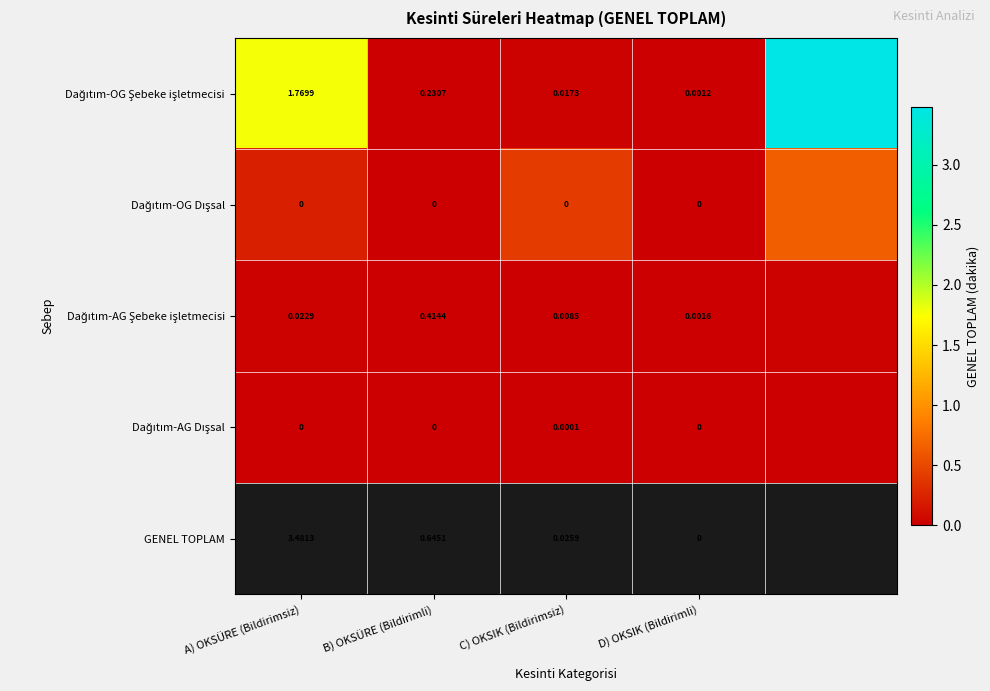

What is the average value of the Dağıtım-OG Dışsal series?

0.3